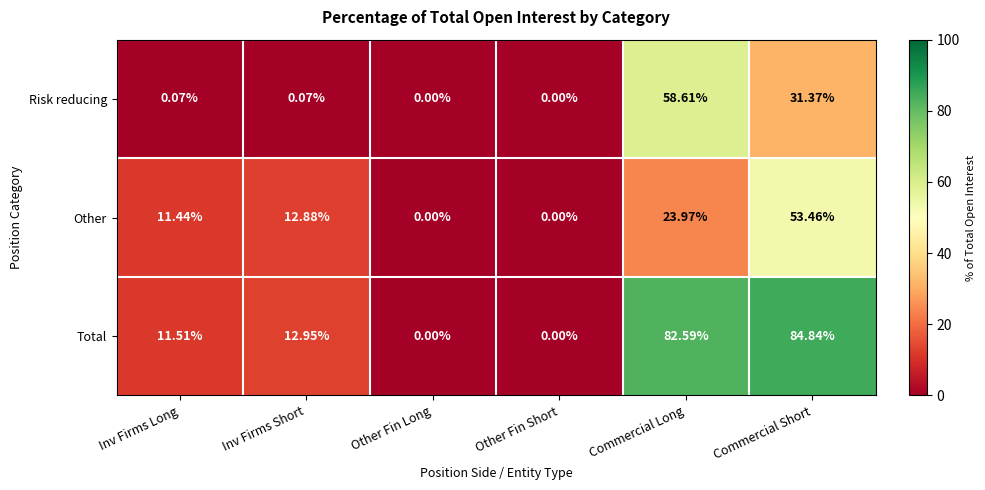

Which series has the largest range (max minus min)?

Total